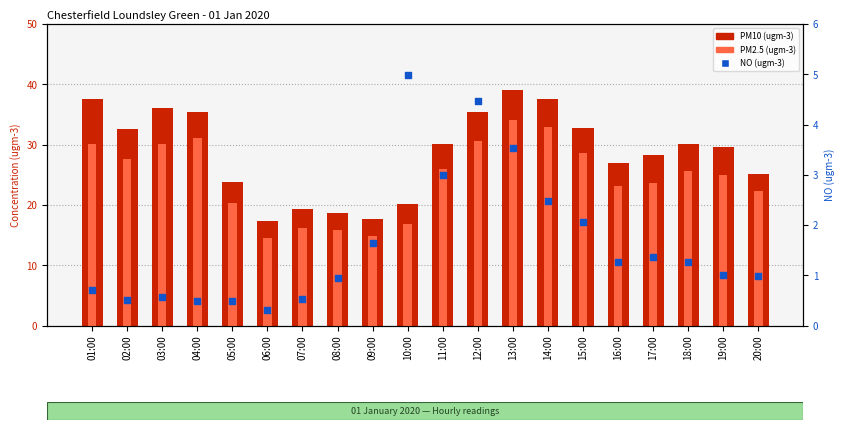

Is the value of NO at 03:00 greater than the value of PM10 at 05:00?

No